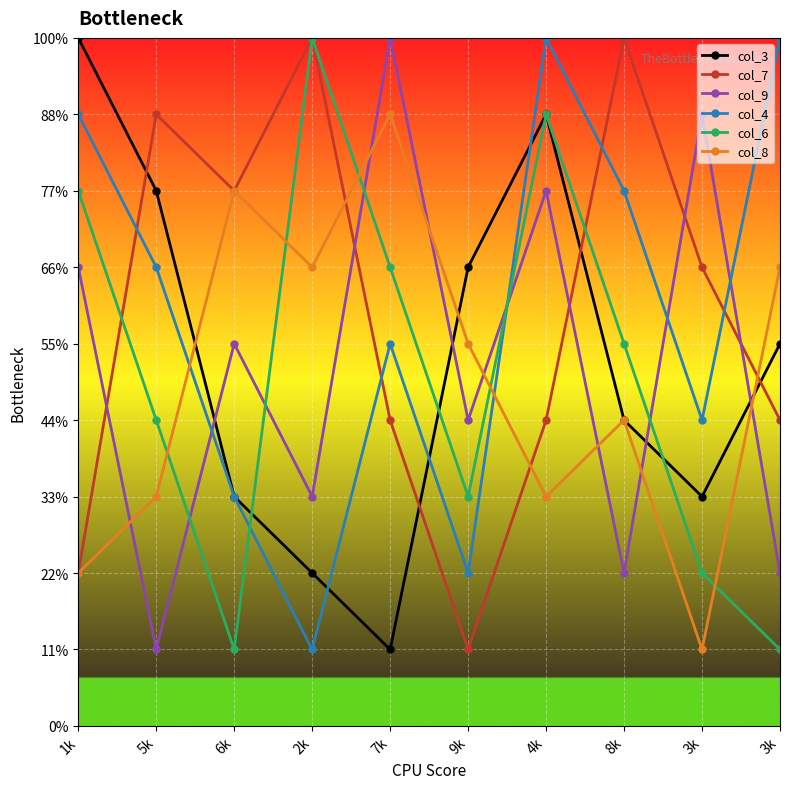

At which category is the sum across all series the highest?

4k